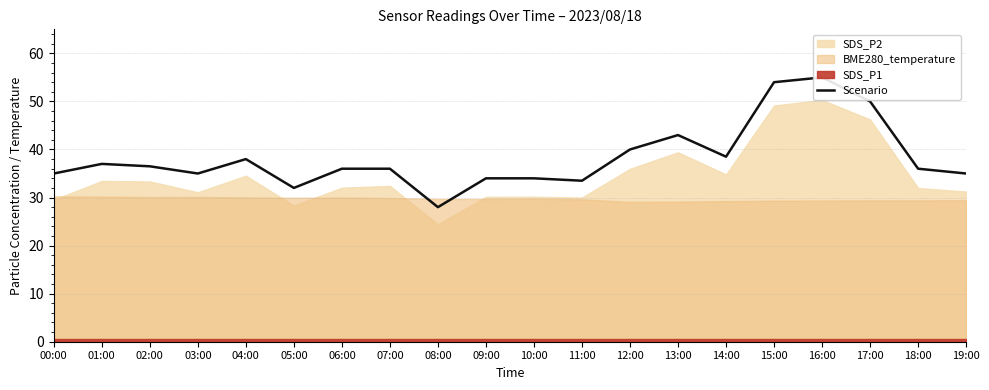

List the labels in order of value, smallest first.

08:00, 05:00, 11:00, 09:00, 10:00, 00:00, 03:00, 19:00, 06:00, 07:00, 18:00, 02:00, 01:00, 04:00, 14:00, 12:00, 13:00, 17:00, 15:00, 16:00